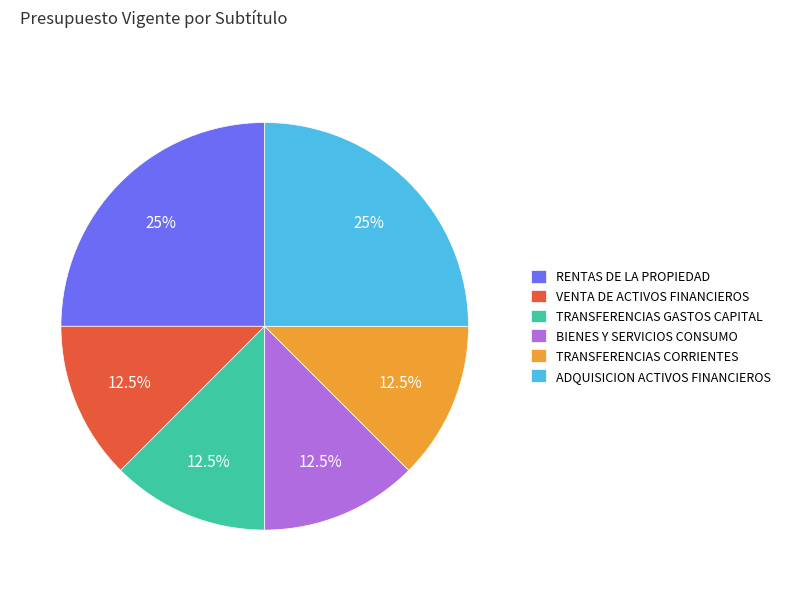

Combined, what portion of the pie is TRANSFERENCIAS CORRIENTES and RENTAS DE LA PROPIEDAD?

37.5%